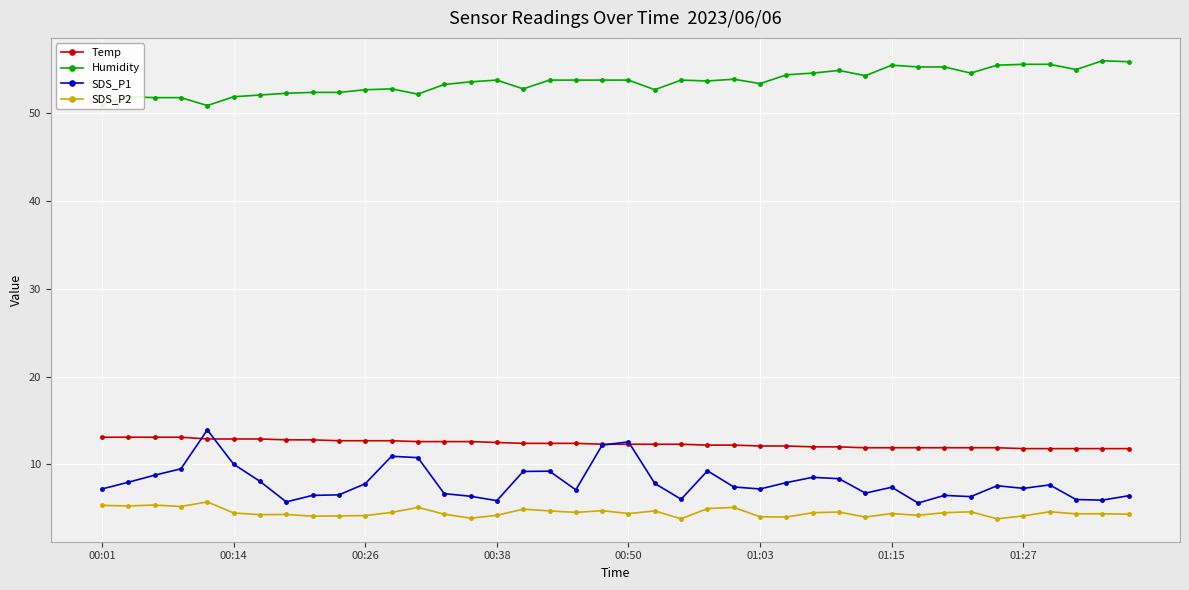

Which series has the largest range (max minus min)?

SDS_P1